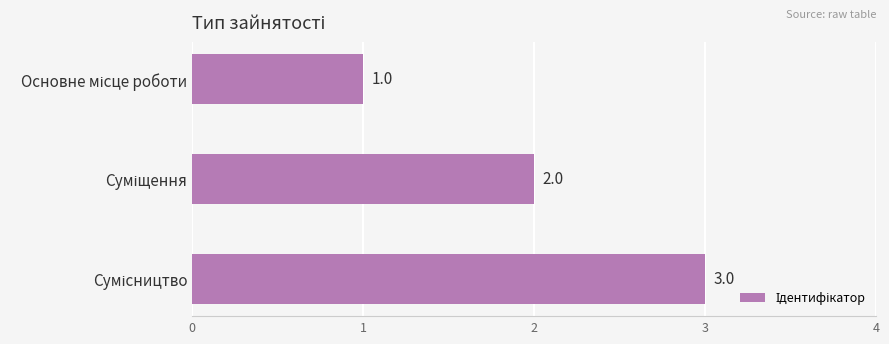

How many values are between 1 and 3?

3